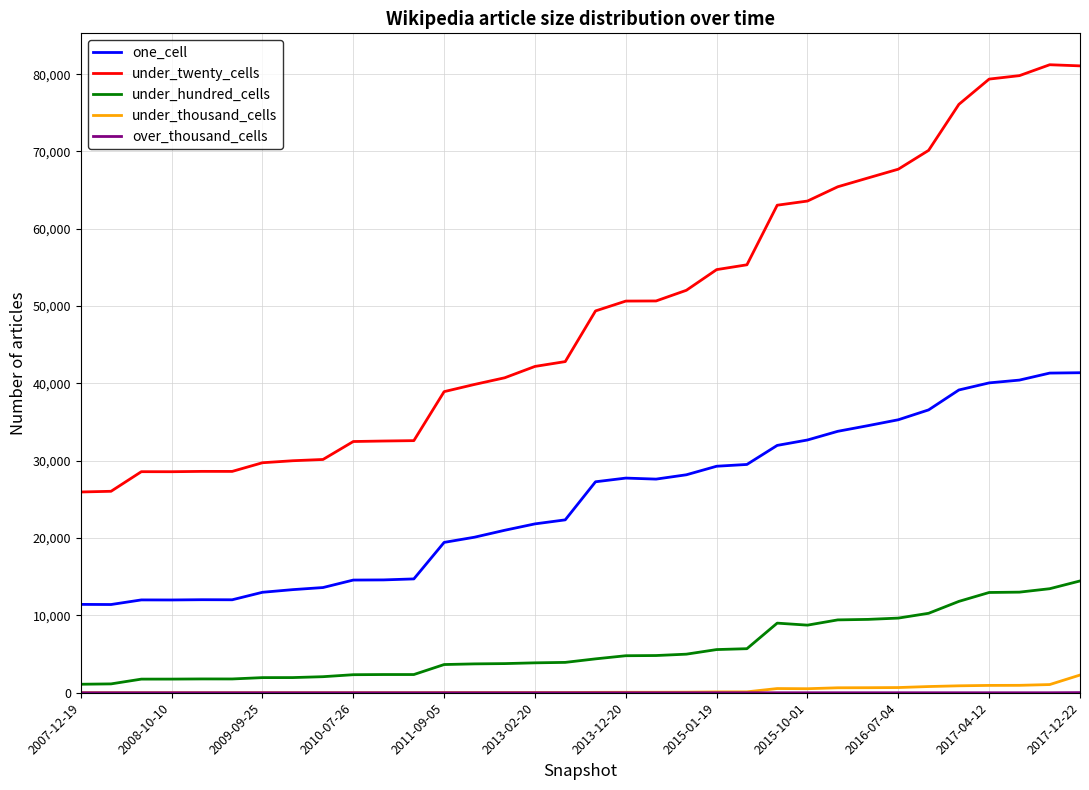

What is the sum of all one_cell values?

836483